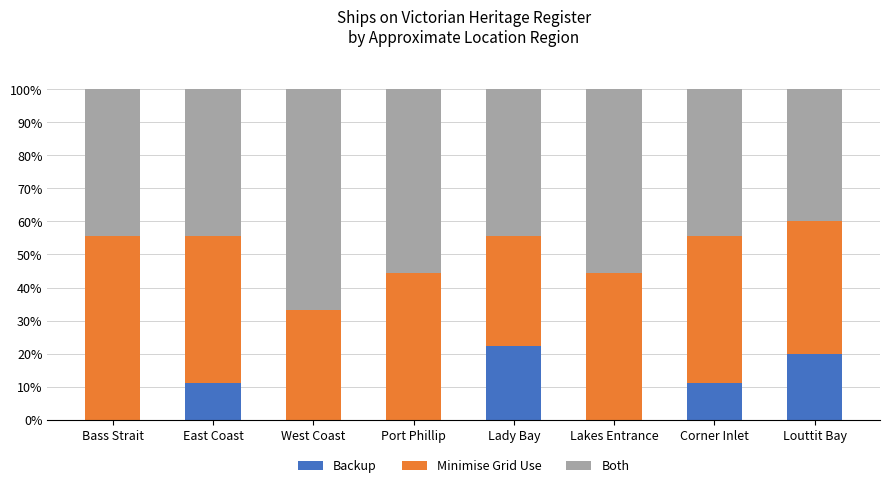

Is it true that Backup equals 0.0 at Port Phillip?

True